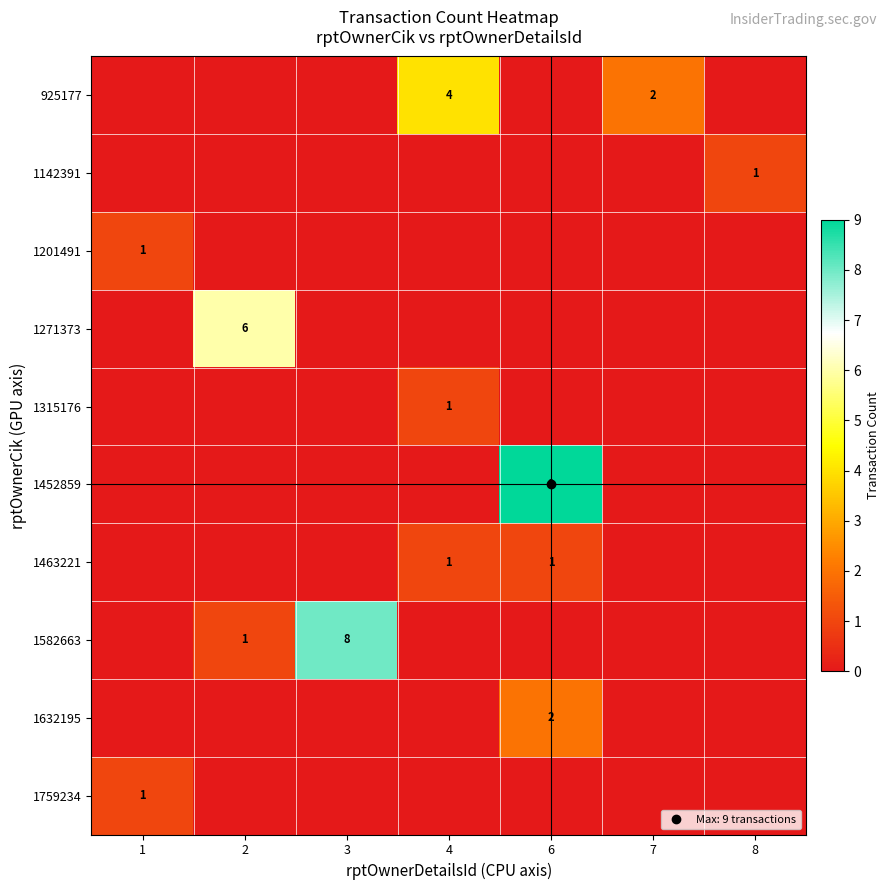

Which series has the largest total across all categories?

1452859